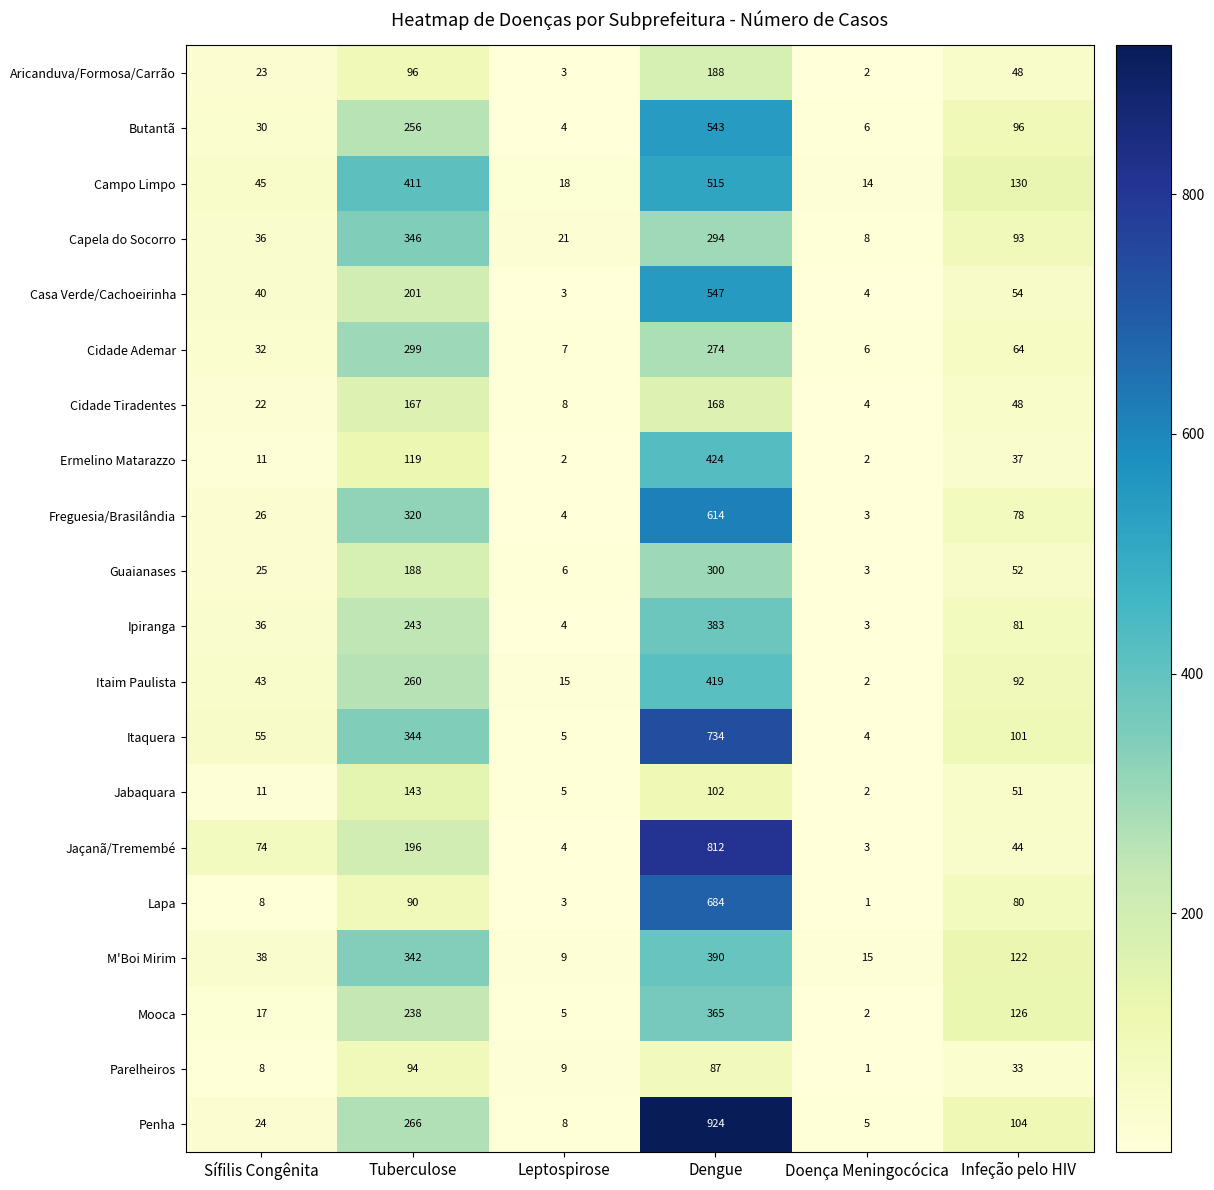

The value of Freguesia/Brasilândia at Infeção pelo HIV is 41. True or false?

False